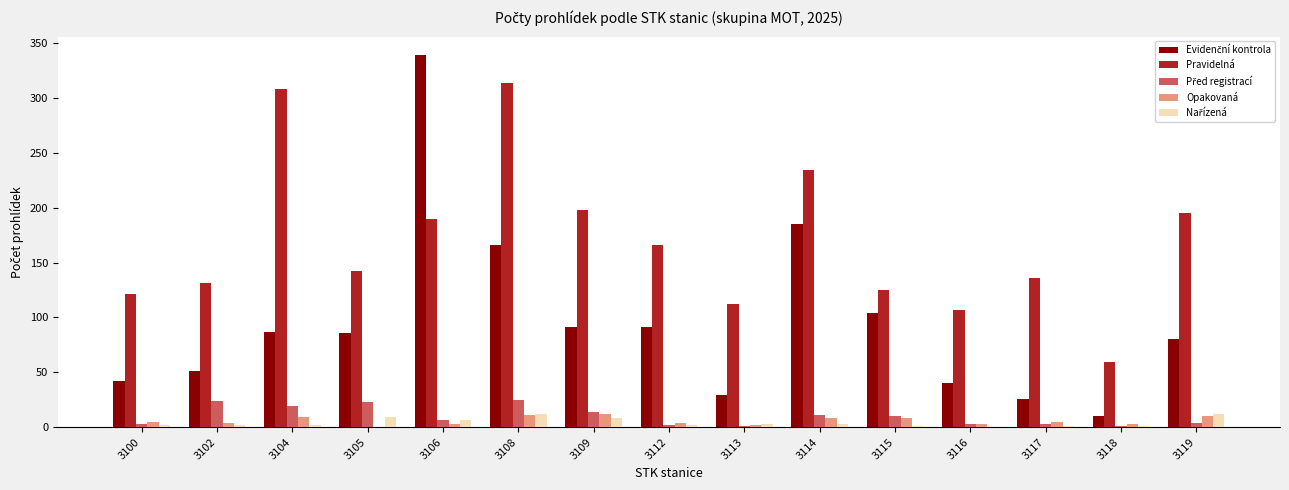

Which series changed the most between 3104 and 3115?

Pravidelná